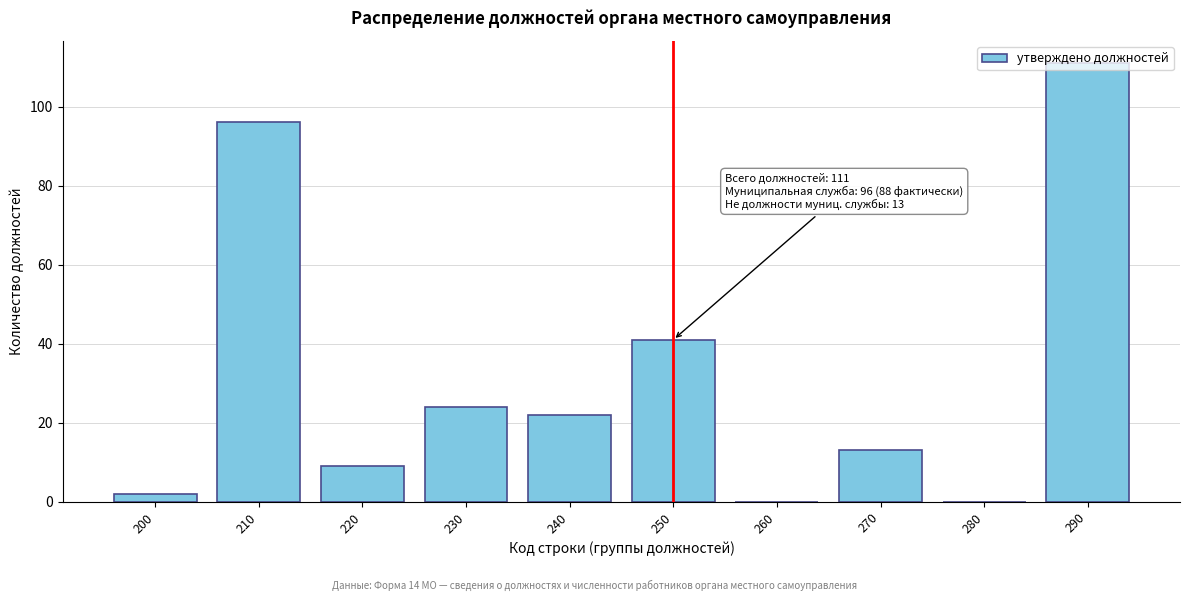

What is the change in value from 270 to 290?

+98